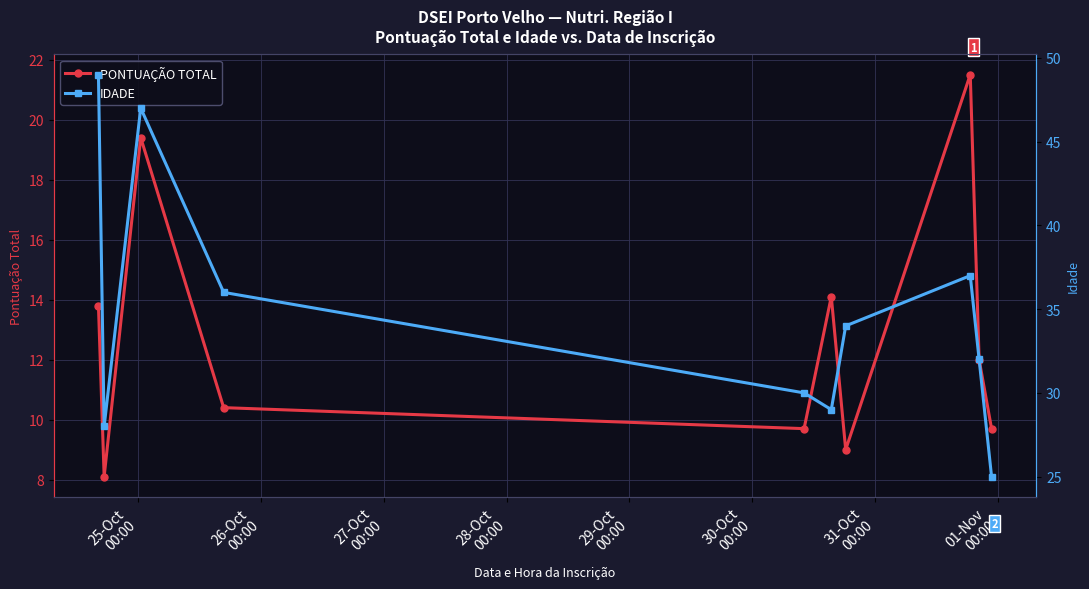

Rank the series by their maximum value, from highest to lowest.

IDADE, PONTUAÇÃO TOTAL